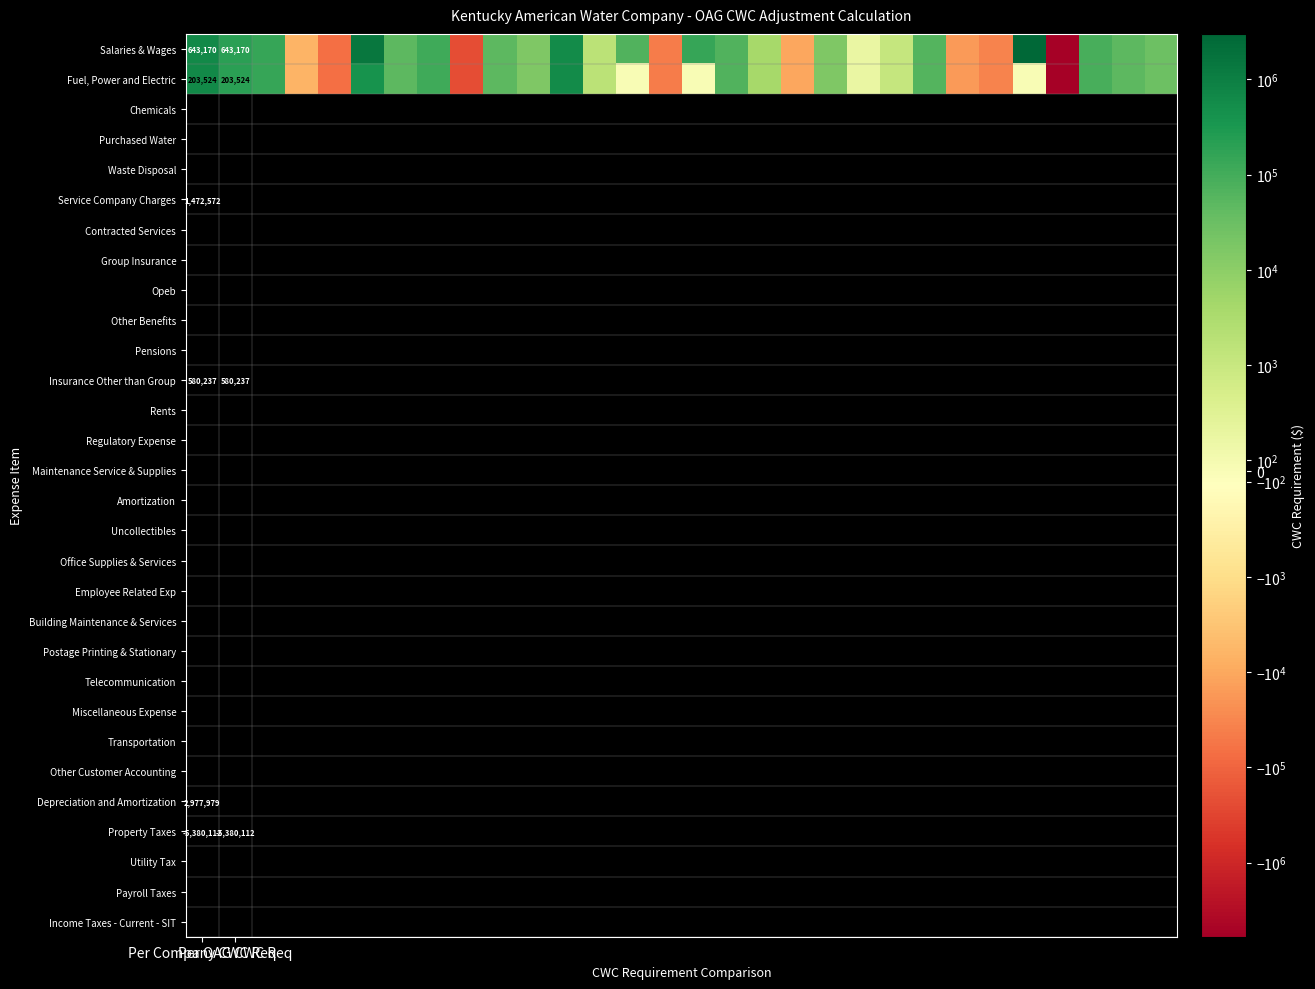

What is the minimum value shown in the chart?

-5380112